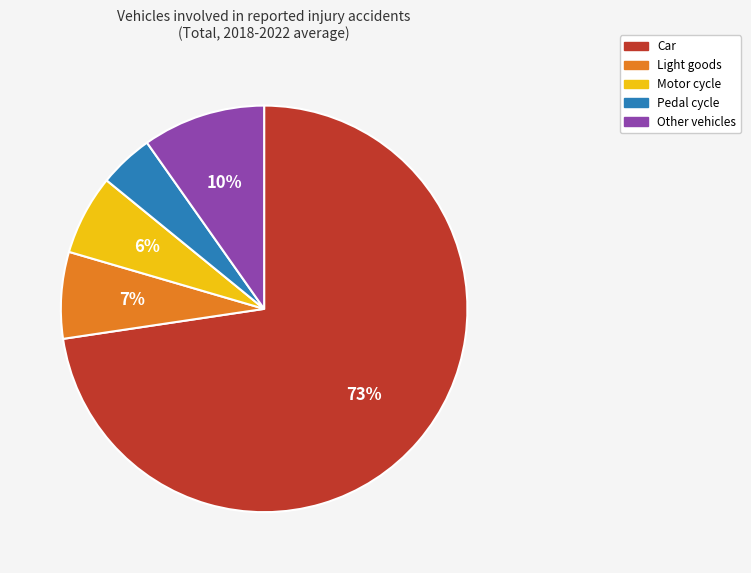

To the nearest percent, what is the average slice percentage?

20%